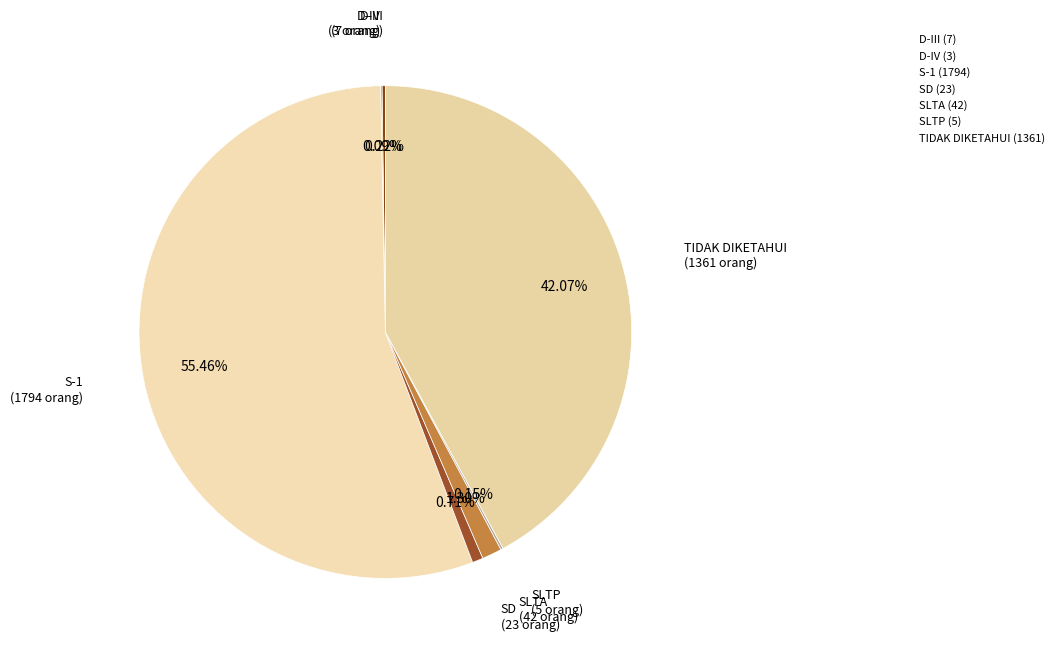

How many slices are in this pie chart?

7